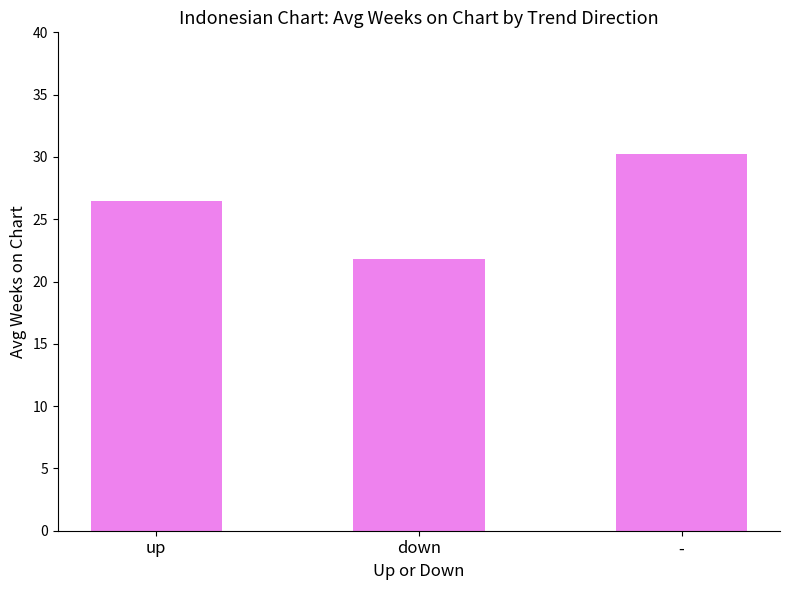

What position from the left is up?

1